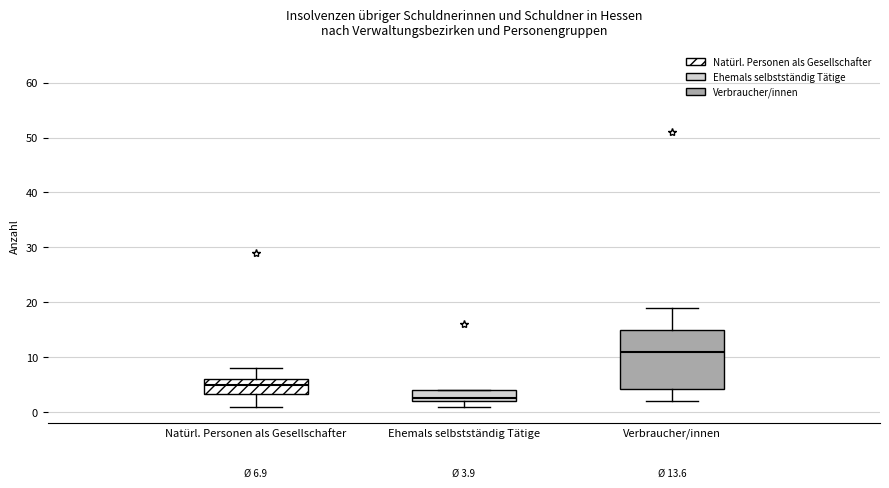

Which box's median line is the highest?

Verbraucher/innen